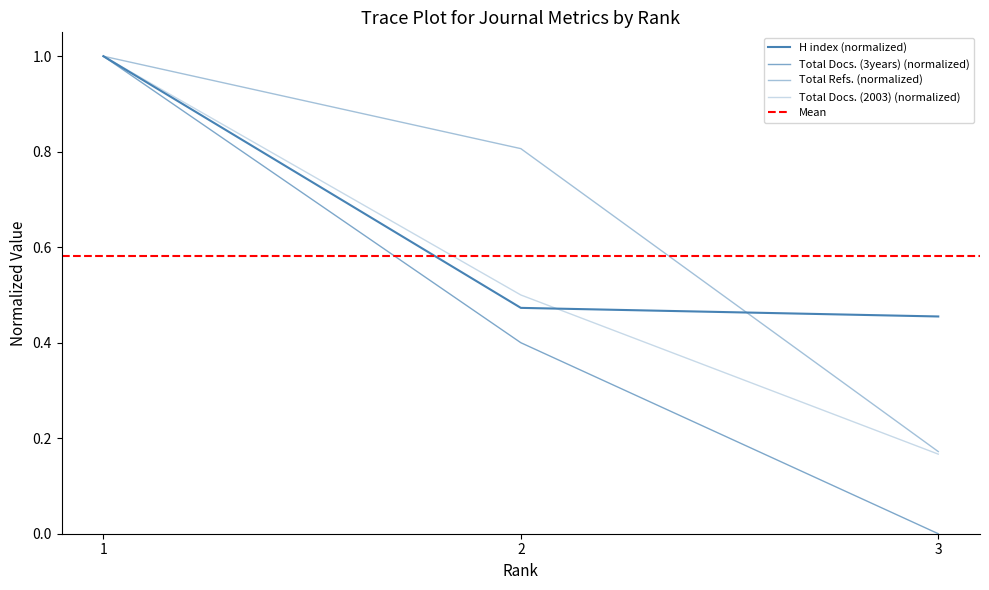

Rank the categories by Total Docs. (3years) value from highest to lowest.

1, 2, 3